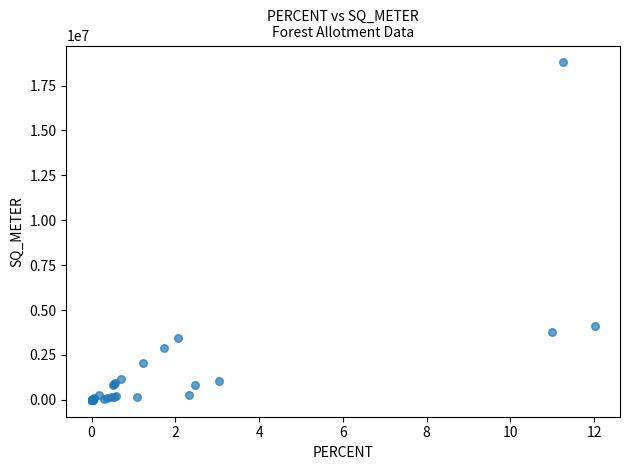

What Y value in the scatter plot is closest to 9396000?

4137300